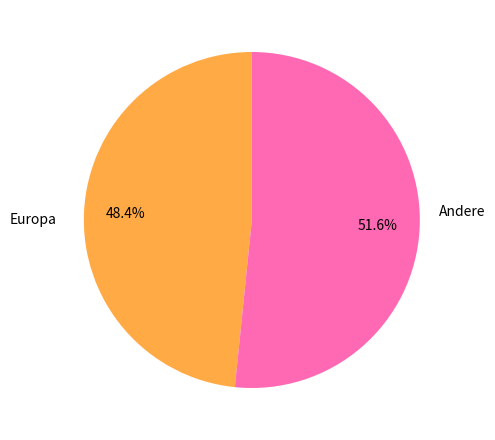

Is there any slice that represents more than half of the pie?

Yes